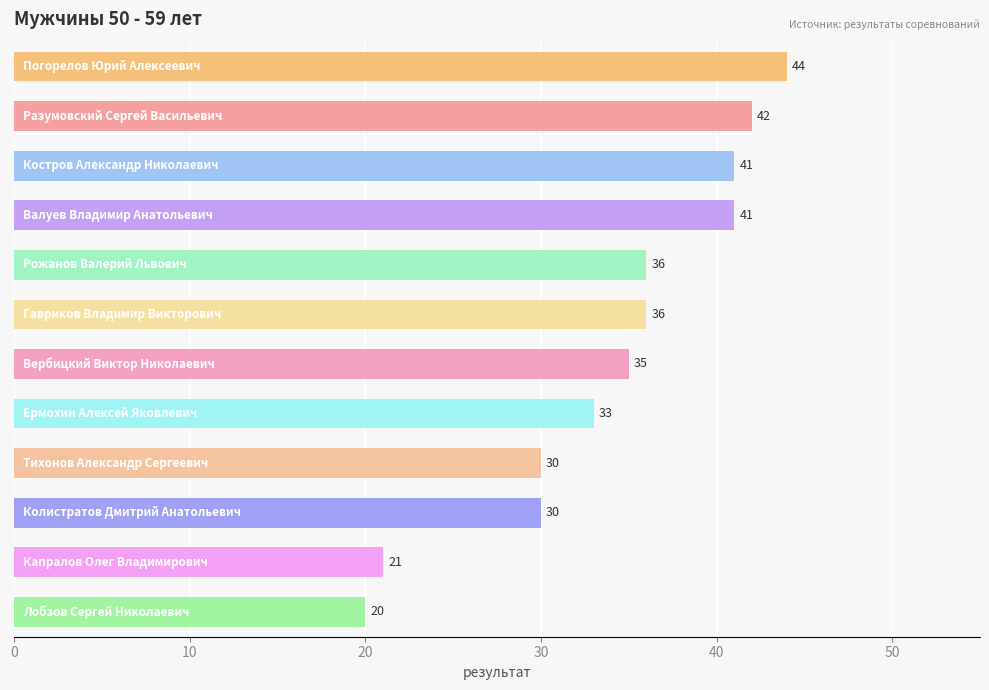

What is the average value?

34